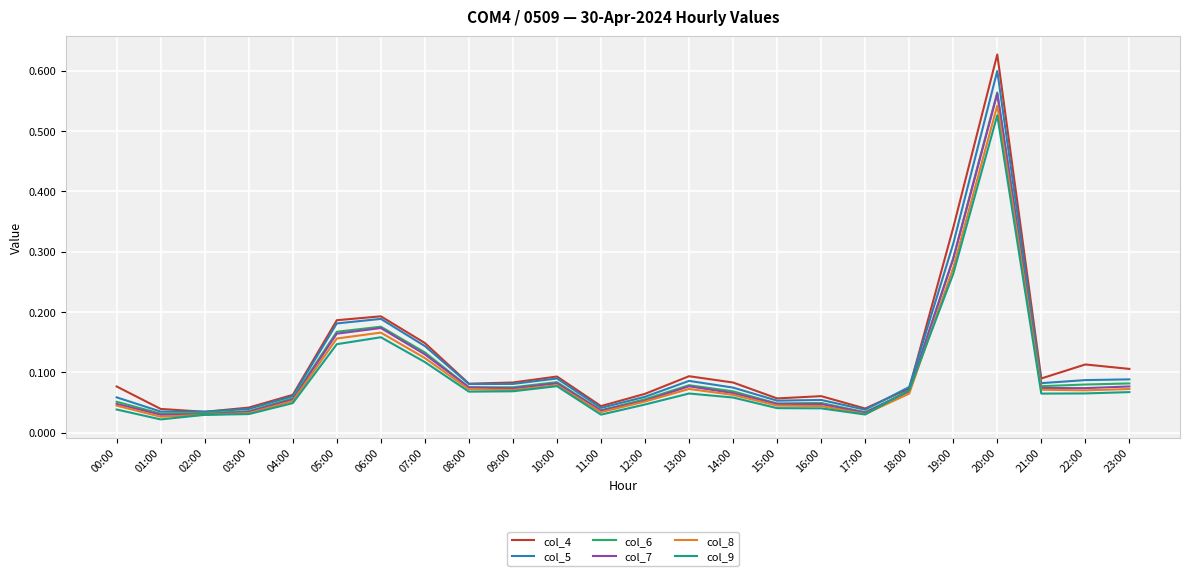

True or false: col_5 has a value of 0.0 at 10:00.

False